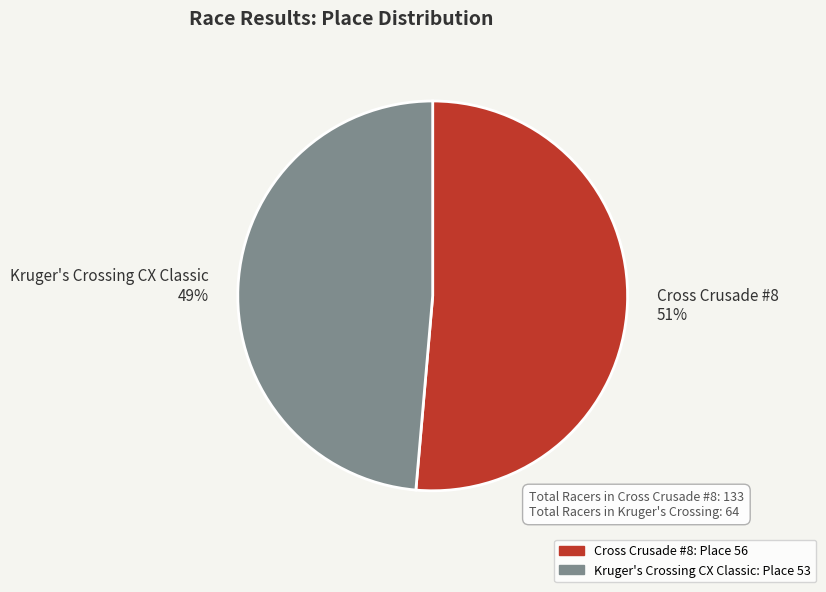

Do Kruger's Crossing CX Classic and Cross Crusade #8 together represent more than half of the pie?

Yes